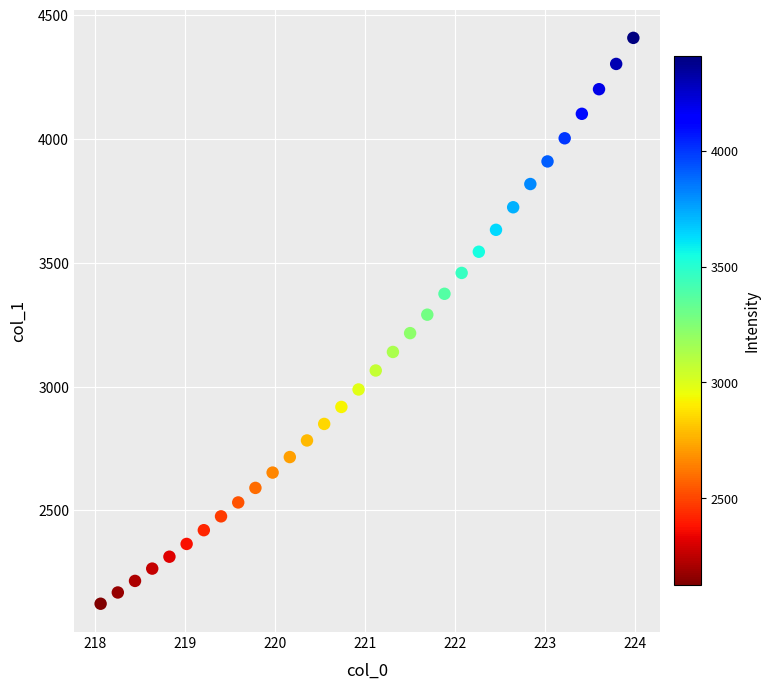

What is the range of X values (max minus min)?

5.9